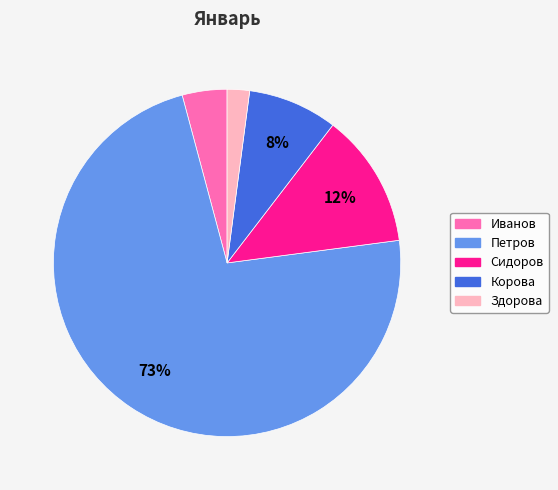

How many segments does this pie chart have?

5